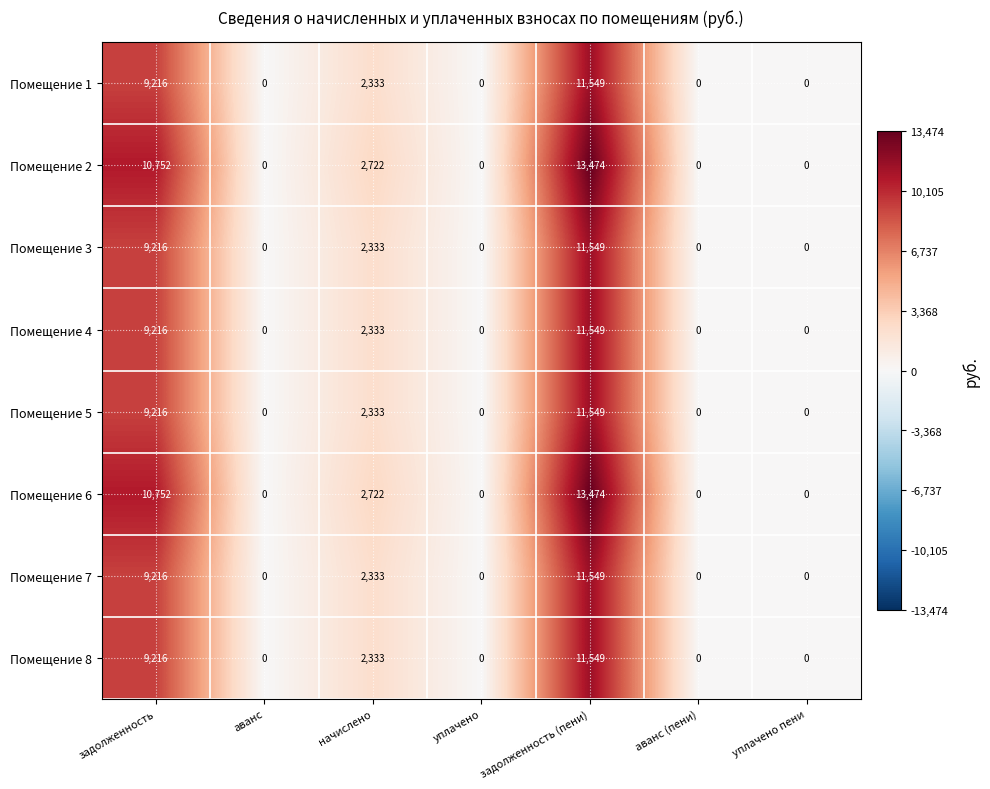

What is the sum of all Помещение 1 values?

23098